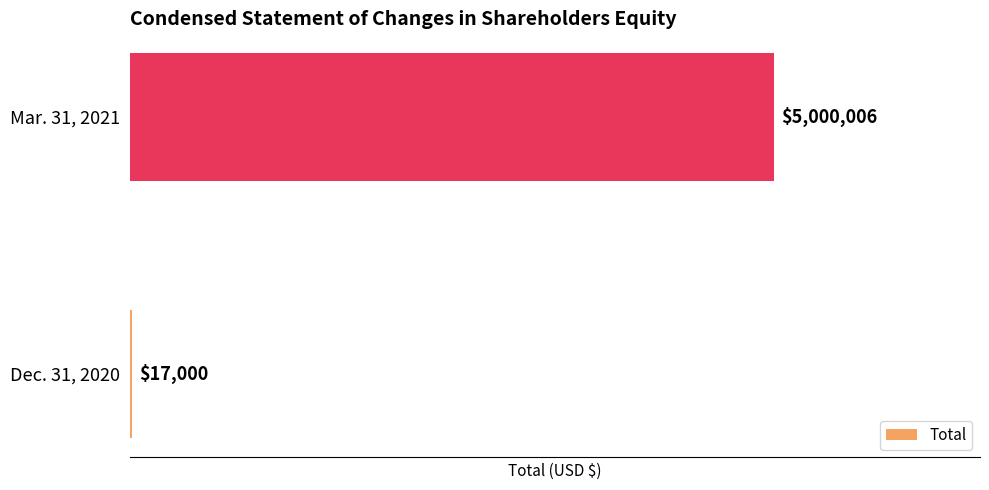

Which category has the highest value across all series?

Mar. 31, 2021